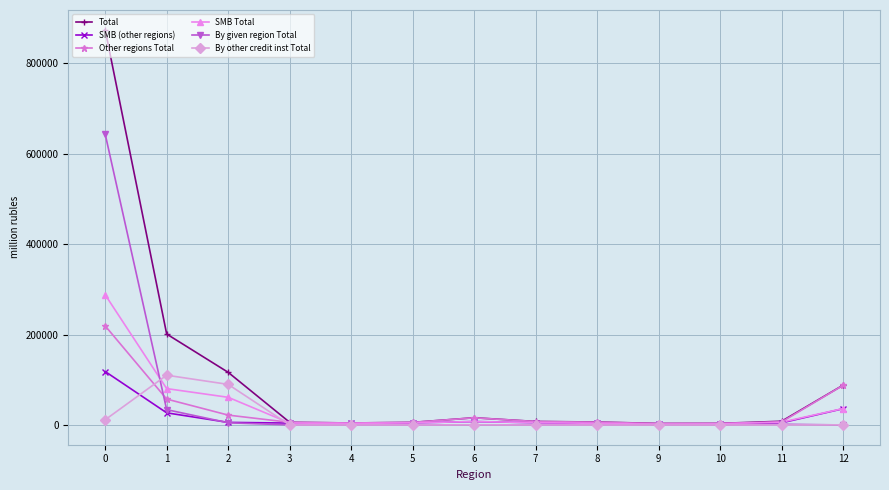

Which series changed the most between 0 and 1?

Total